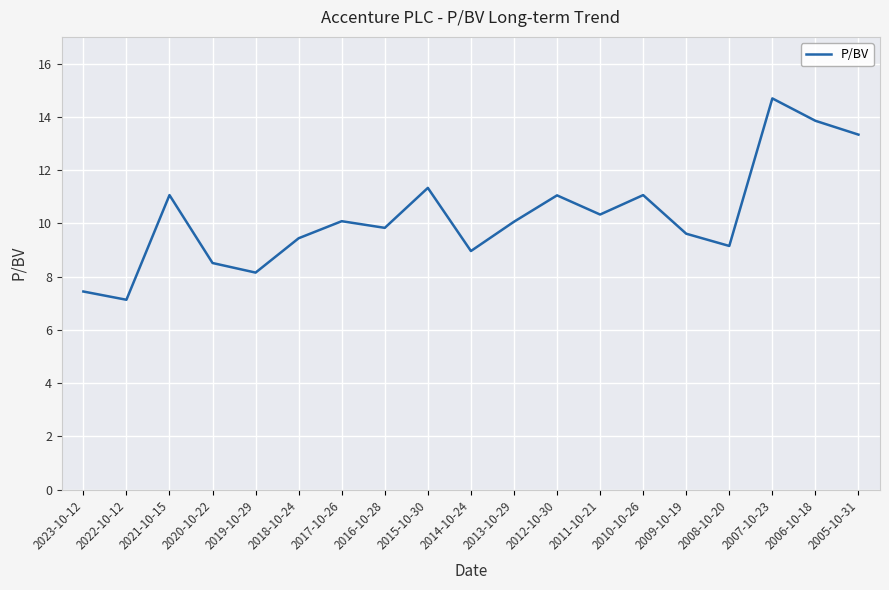

What is the average value?

10.3